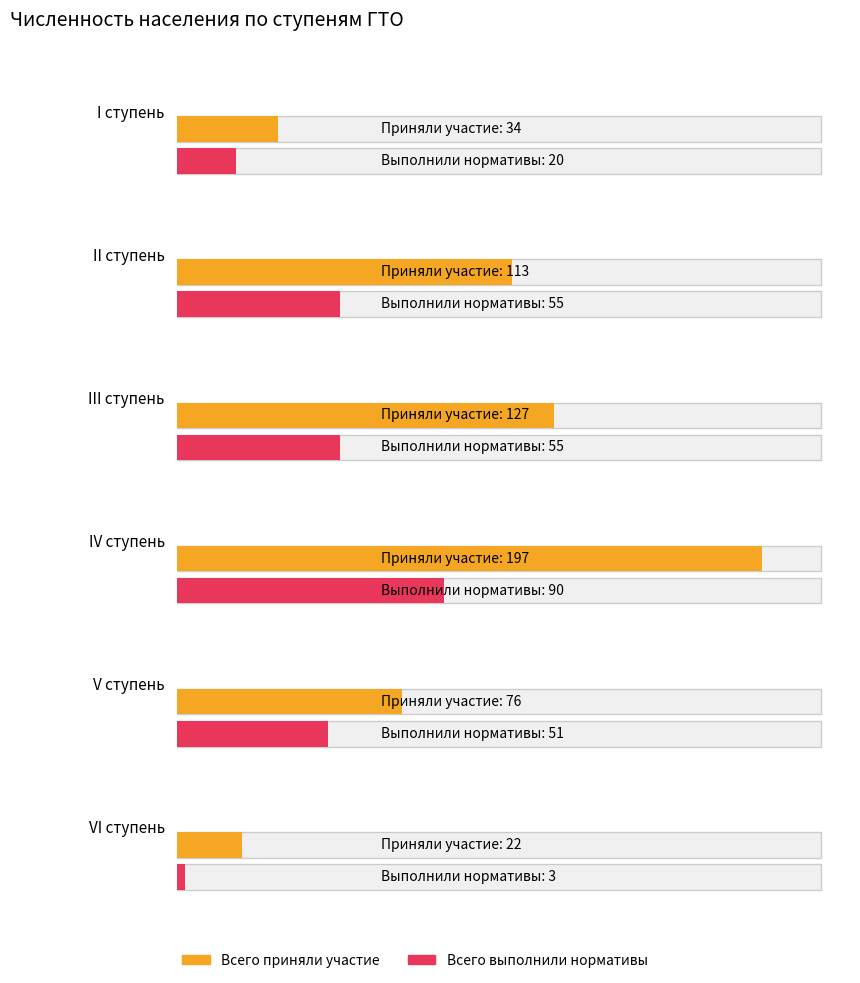

True or false: в т.ч. физкультурно-спортивных учреждений has a value of 4 at VI ступень.

False